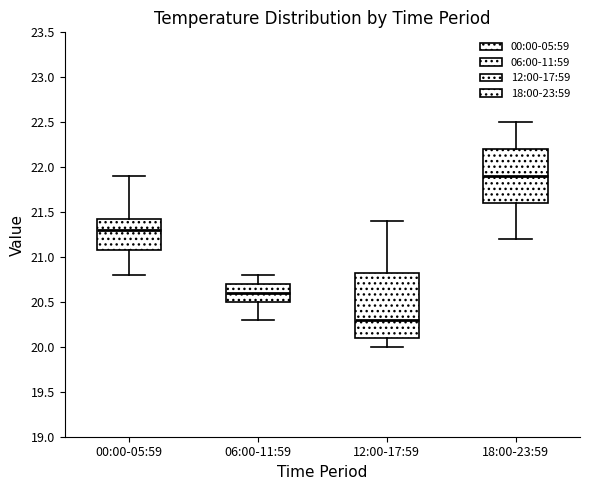

Reading left to right, transcribe this box plot: for each box, give where its median line is, the range the box spans, and where its two whiskers end, as read against the y-axis. The values are not printed on the chart, so give them approximately, as read against the axis.

00:00-05:59: median 21.30, box 21.10 to 21.45, whiskers 20.80 to 21.90
06:00-11:59: median 20.60, box 20.50 to 20.70, whiskers 20.30 to 20.80
12:00-17:59: median 20.30, box 20.10 to 20.85, whiskers 20.00 to 21.40
18:00-23:59: median 21.90, box 21.60 to 22.20, whiskers 21.20 to 22.50